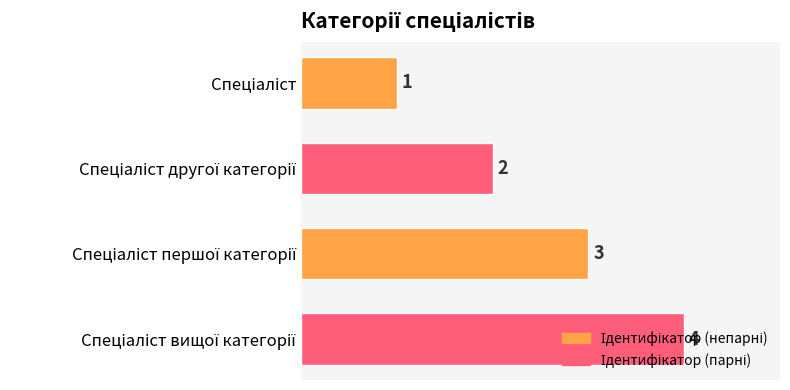

How many data points are less than 3?

2